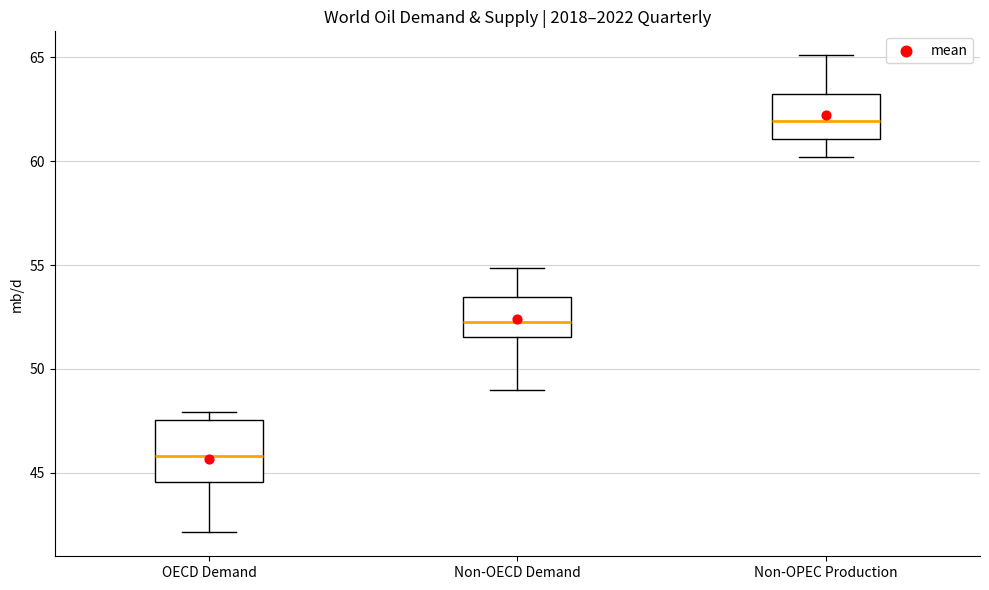

Where does the lower whisker of the box for Non-OPEC Production end on the y-axis? The values are not printed on the chart, so give them approximately, as read against the axis.

60.0